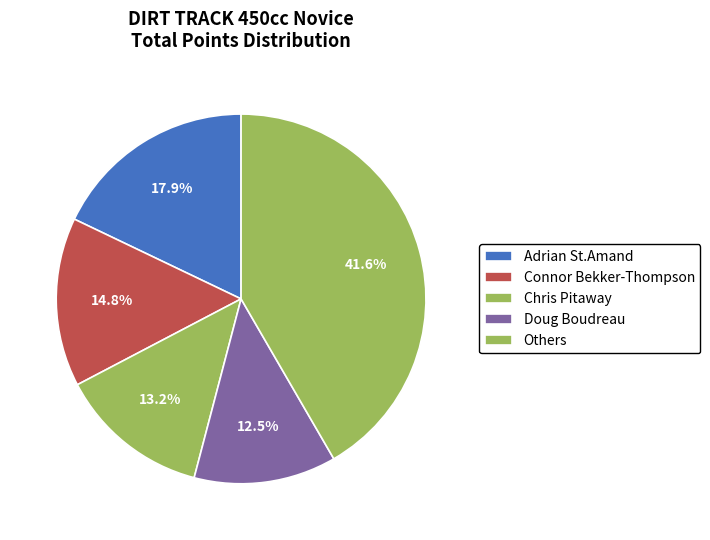

How many segments does this pie chart have?

5